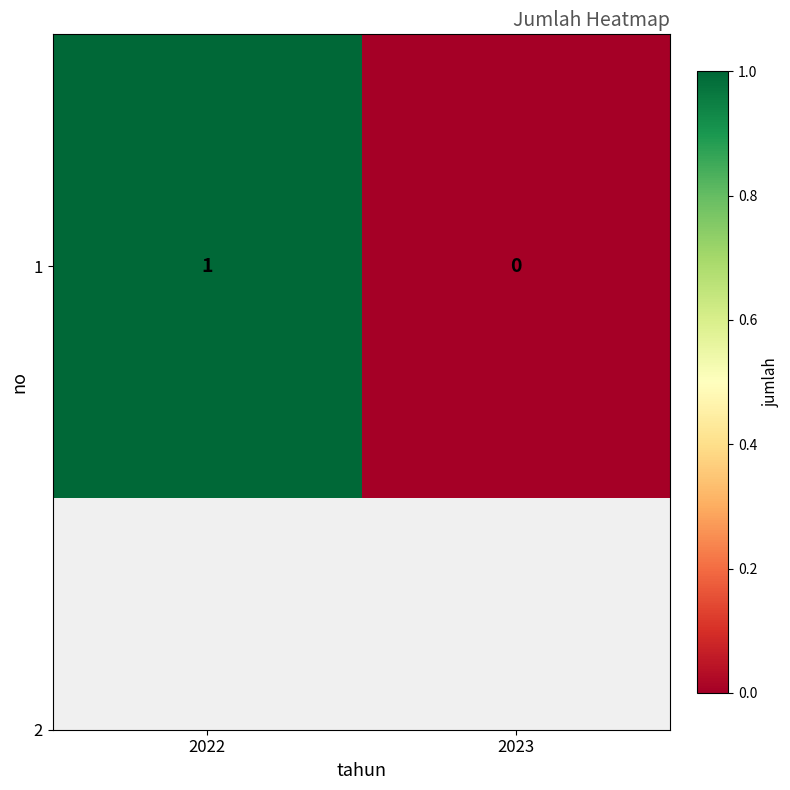

Rank the categories by value from highest to lowest.

2022, 2023